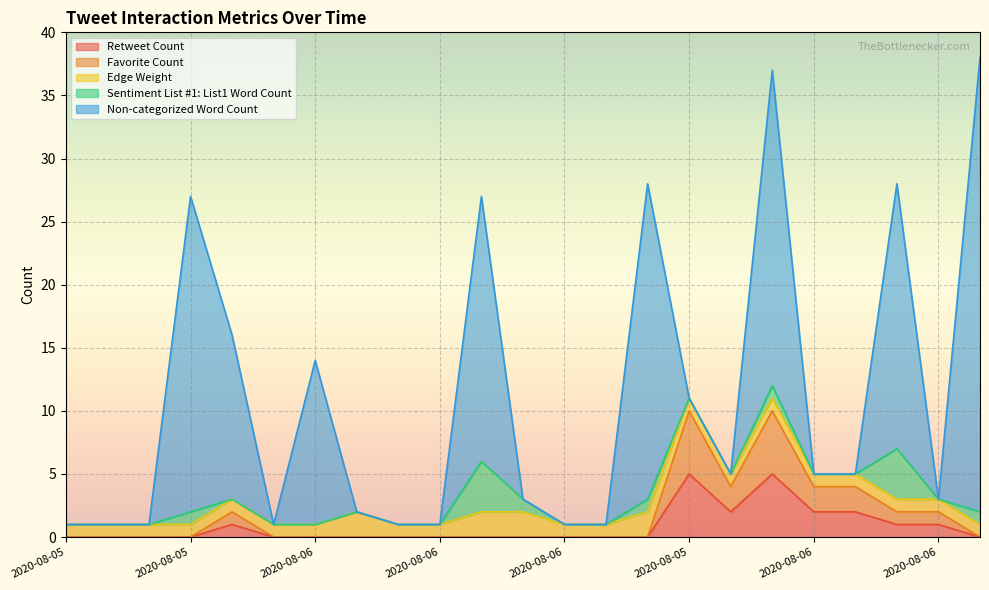

At which label does Non-categorized Word Count reach its minimum?

2020-08-05 19:18:58